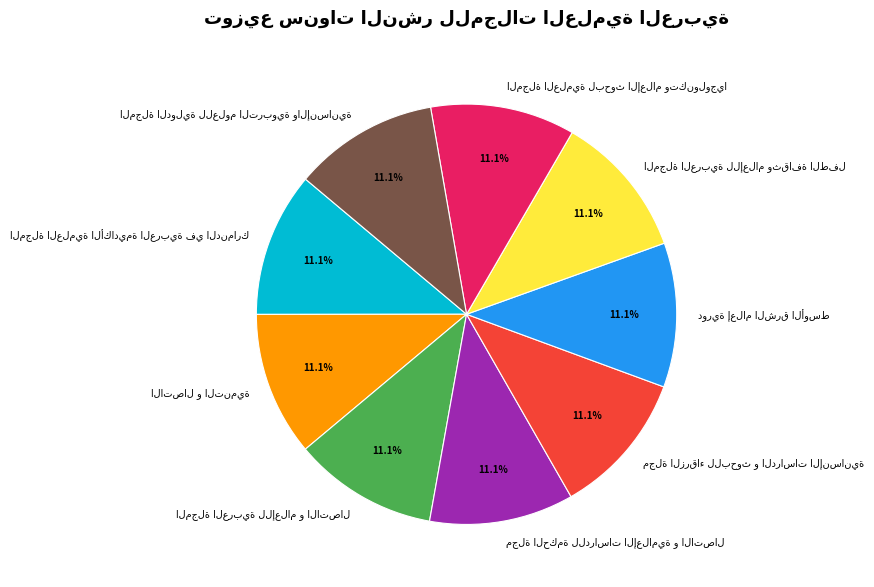

Is there any slice that represents more than half of the pie?

No